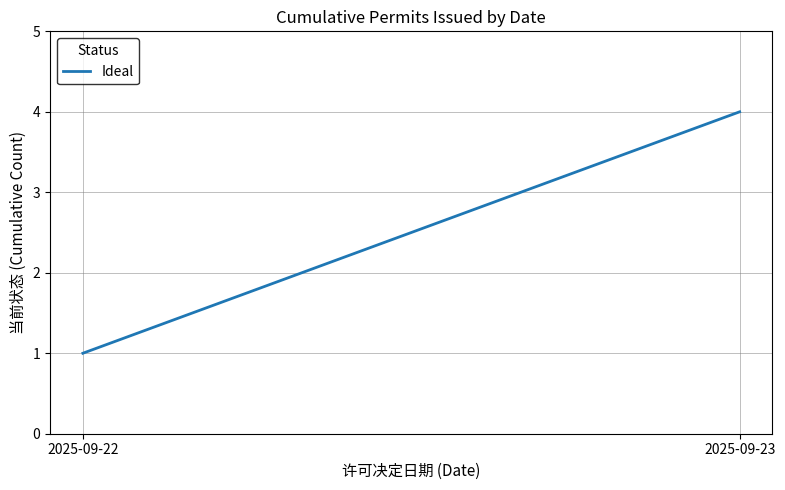

Reading right to left, transcribe all the data shown in this chart.

4	1